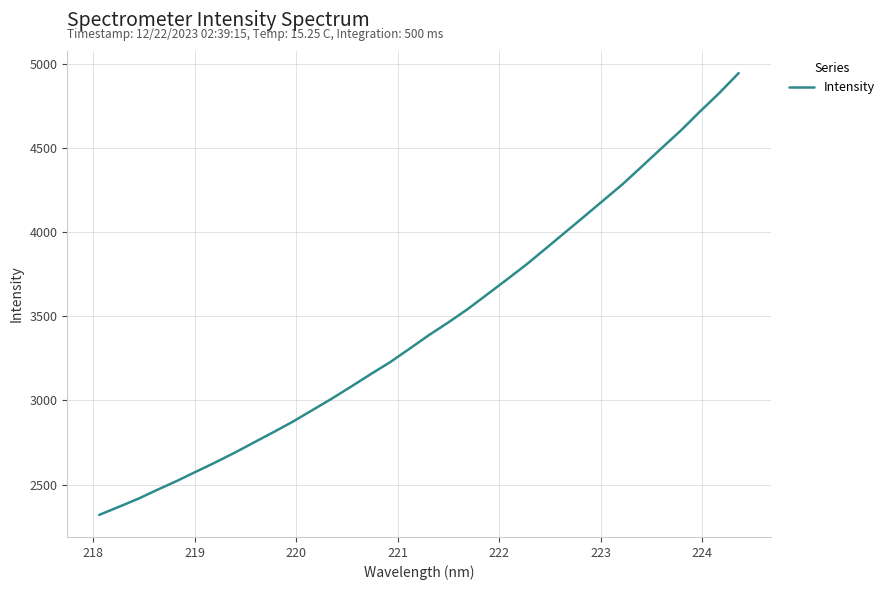

What is the difference between the maximum and minimum values?

2627.0